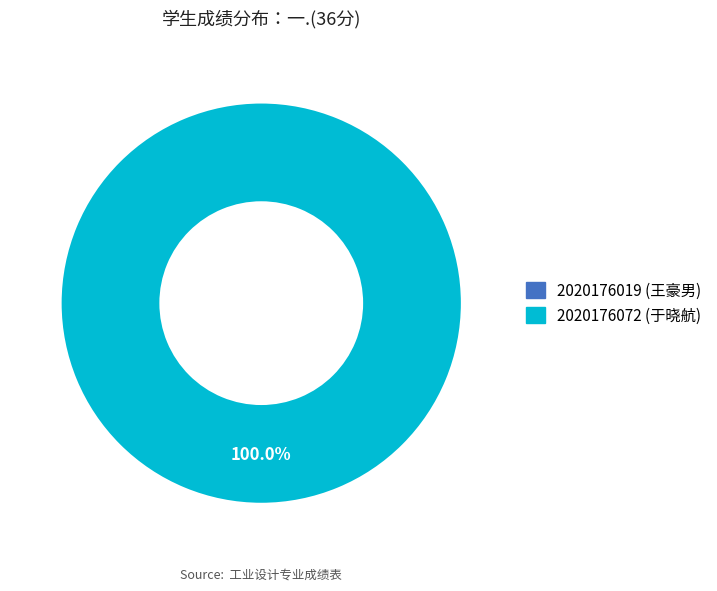

To the nearest percent, what portion does 2020176072 (于晓航) represent?

100%